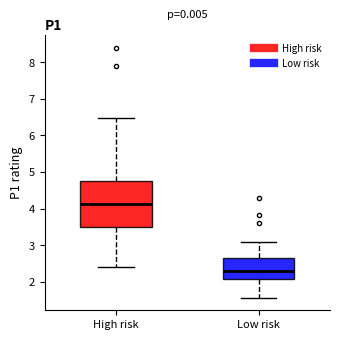

Reading left to right, transcribe this box plot: for each box, give where its median line is, the range the box spans, and where its two whiskers end, as read against the y-axis. The values are not printed on the chart, so give them approximately, as read against the axis.

High risk: median 4.1, box 3.5 to 4.8, whiskers 2.4 to 6.5
Low risk: median 2.3, box 2.1 to 2.7, whiskers 1.6 to 3.1